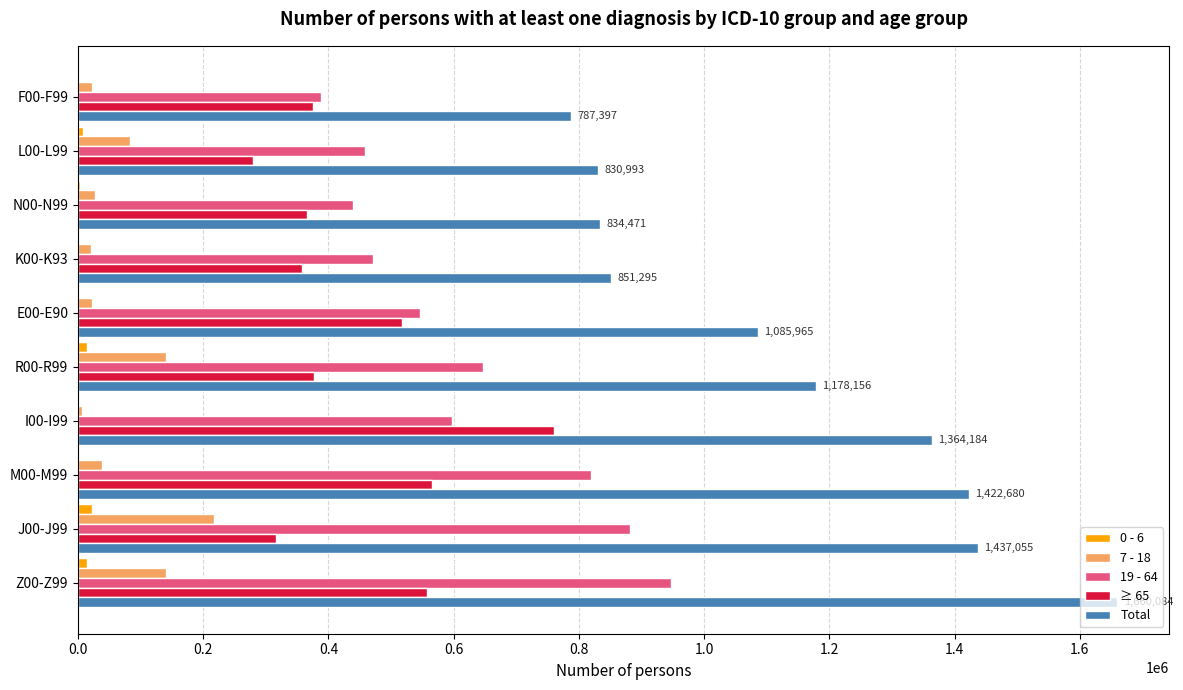

What is the sum of all 19 - 64 values?

6194290